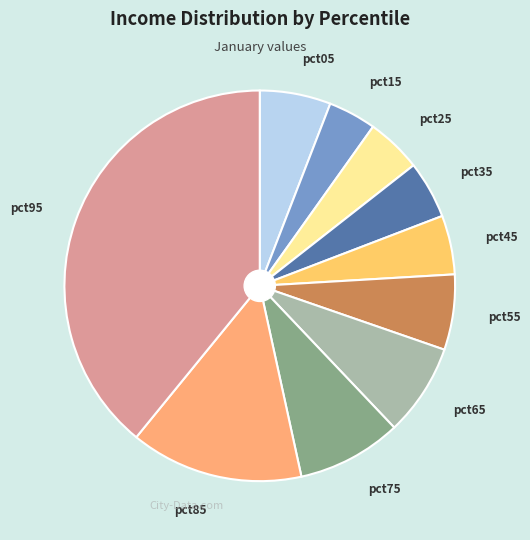

True or false: pct05 accounts for 1% of the total.

False